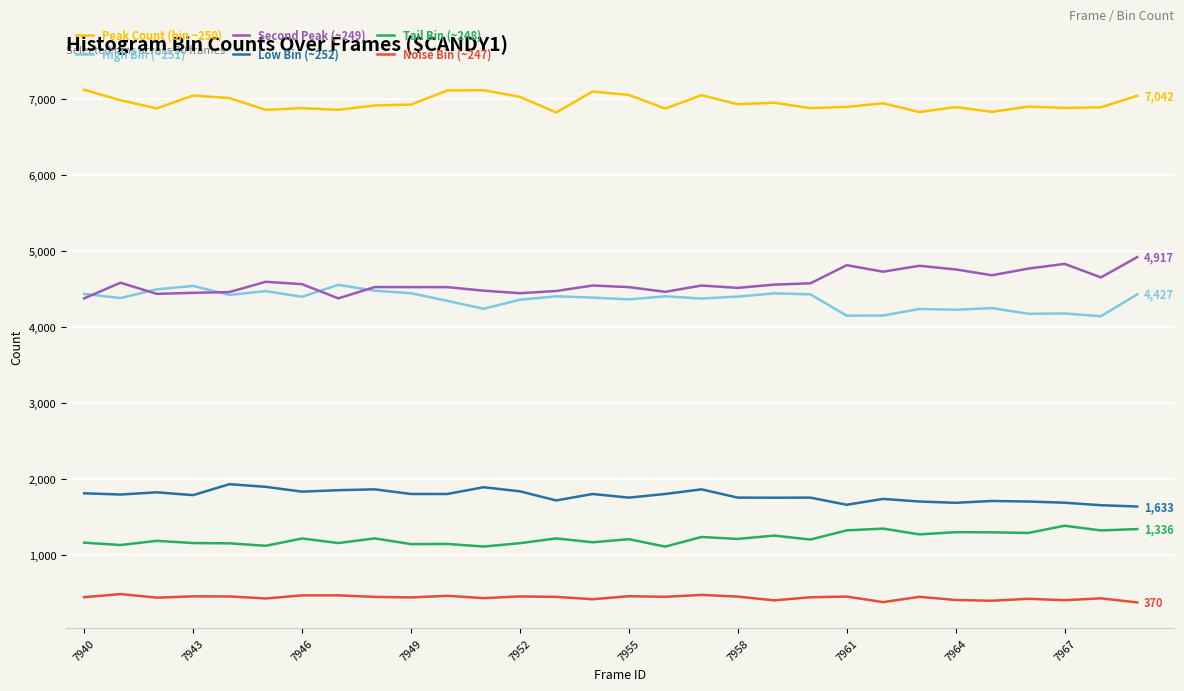

How many lines are shown in the chart?

6